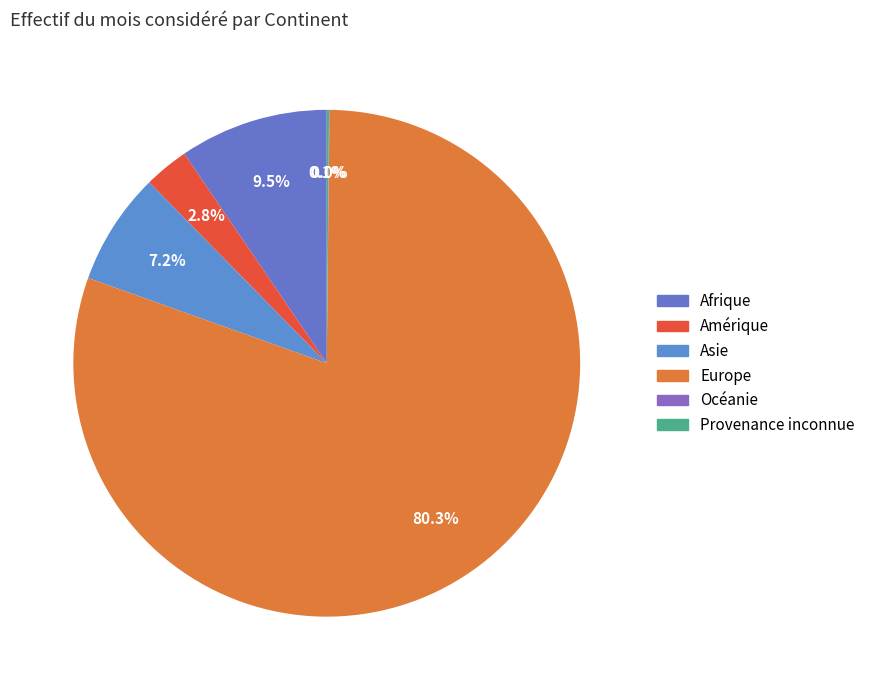

Rank the categories by value from lowest to highest.

Océanie, Provenance inconnue, Amérique, Asie, Afrique, Europe